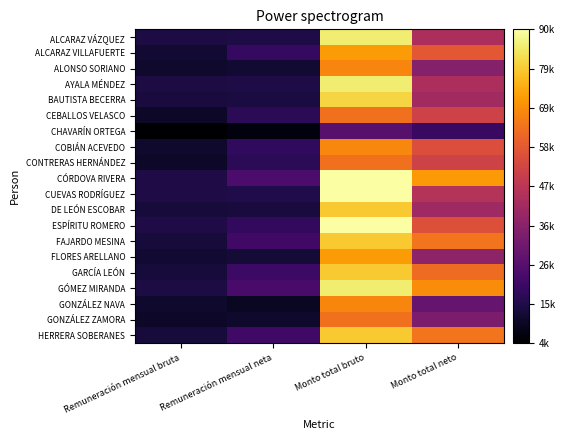

At Monto total bruto, list the series in order from largest to smallest.

CÓRDOVA RIVERA, CUEVAS RODRÍGUEZ, ESPÍRITU ROMERO, ALCARAZ VÁZQUEZ, AYALA MÉNDEZ, GÓMEZ MIRANDA, BAUTISTA BECERRA, DE LEÓN ESCOBAR, FAJARDO MESINA, GARCÍA LEÓN, HERRERA SOBERANES, ALCARAZ VILLAFUERTE, FLORES ARELLANO, COBIÁN ACEVEDO, ALONSO SORIANO, GONZÁLEZ NAVA, GONZÁLEZ ZAMORA, CONTRERAS HERNÁNDEZ, CEBALLOS VELASCO, CHAVARÍN ORTEGA